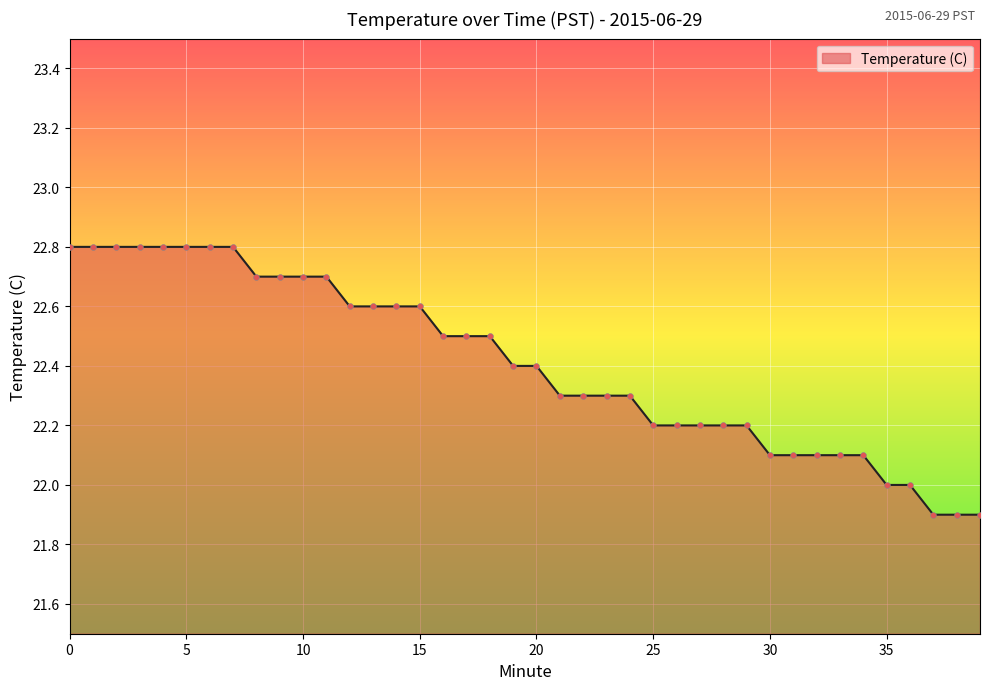

What is the greatest value displayed?

22.8